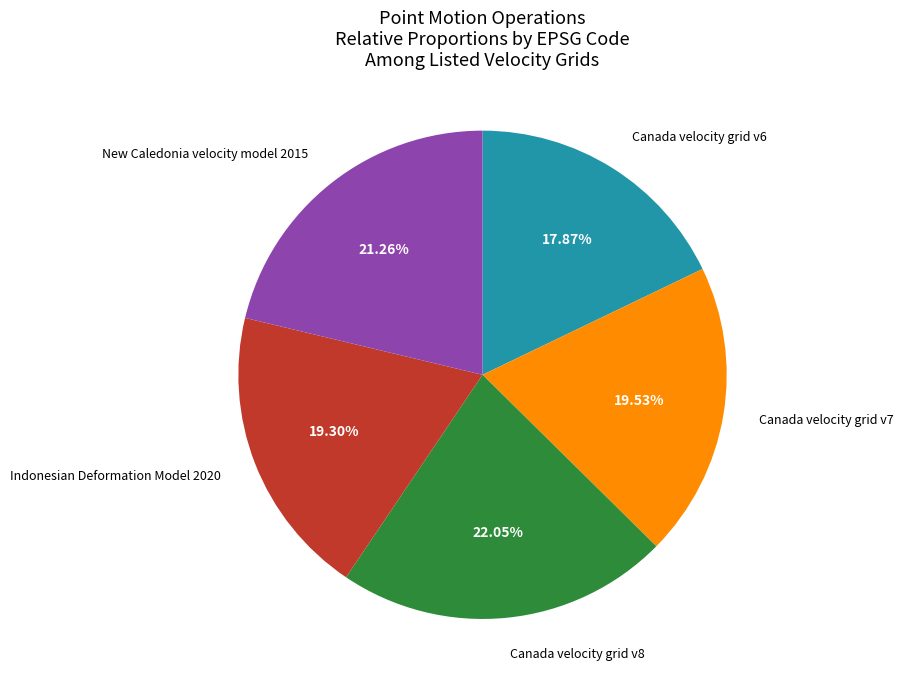

Is there any slice that represents more than half of the pie?

No